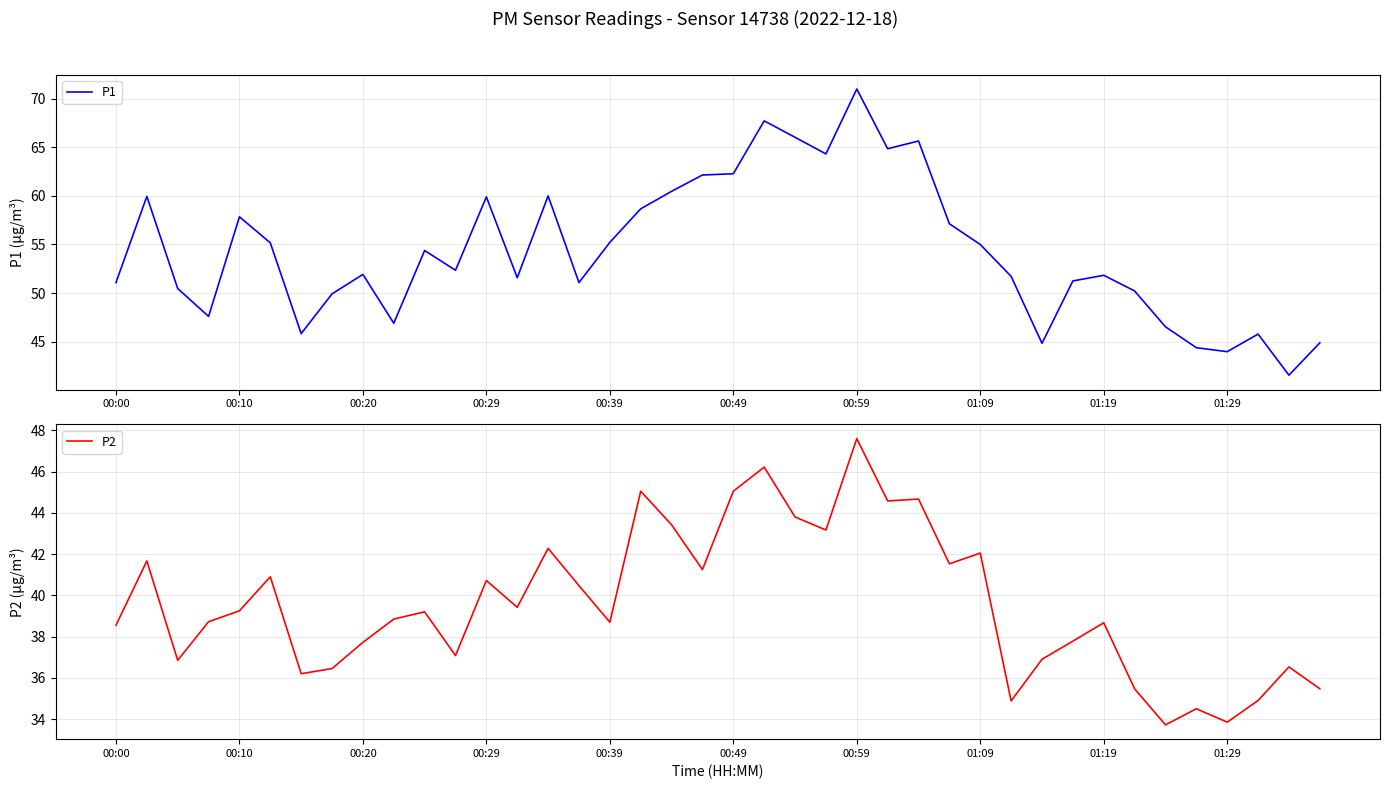

What is the difference between the second highest and minimum values in the P1 series?

26.2